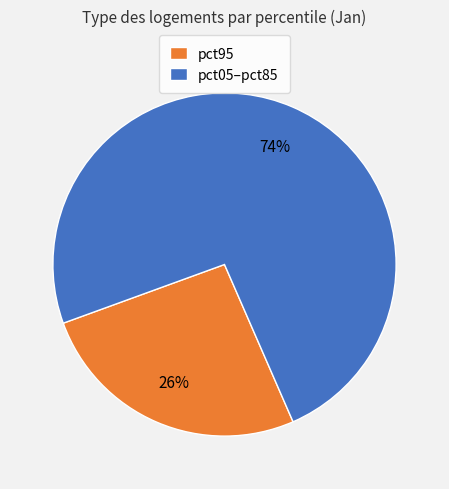

What percentage is the pct95 slice, to the nearest percent?

26%